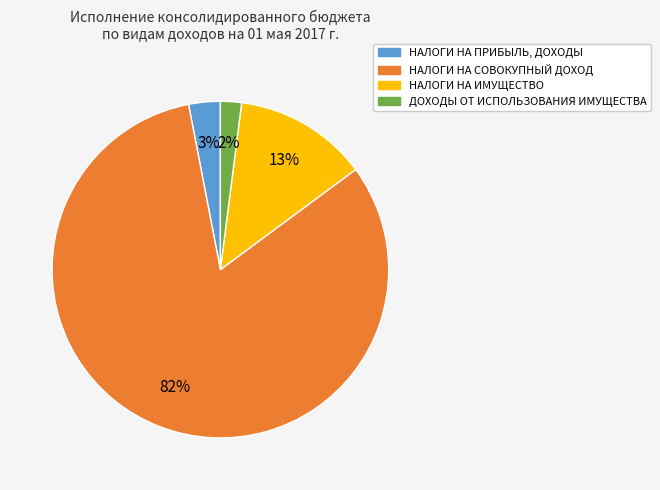

Which has a higher value, НАЛОГИ НА ПРИБЫЛЬ, ДОХОДЫ or ДОХОДЫ ОТ ИСПОЛЬЗОВАНИЯ ИМУЩЕСТВА?

НАЛОГИ НА ПРИБЫЛЬ, ДОХОДЫ